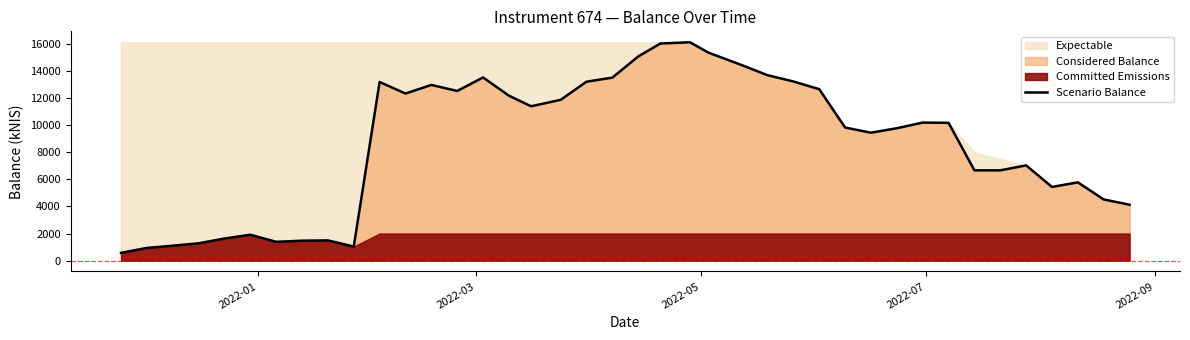

What is the difference between the second highest and minimum values?

15466.5